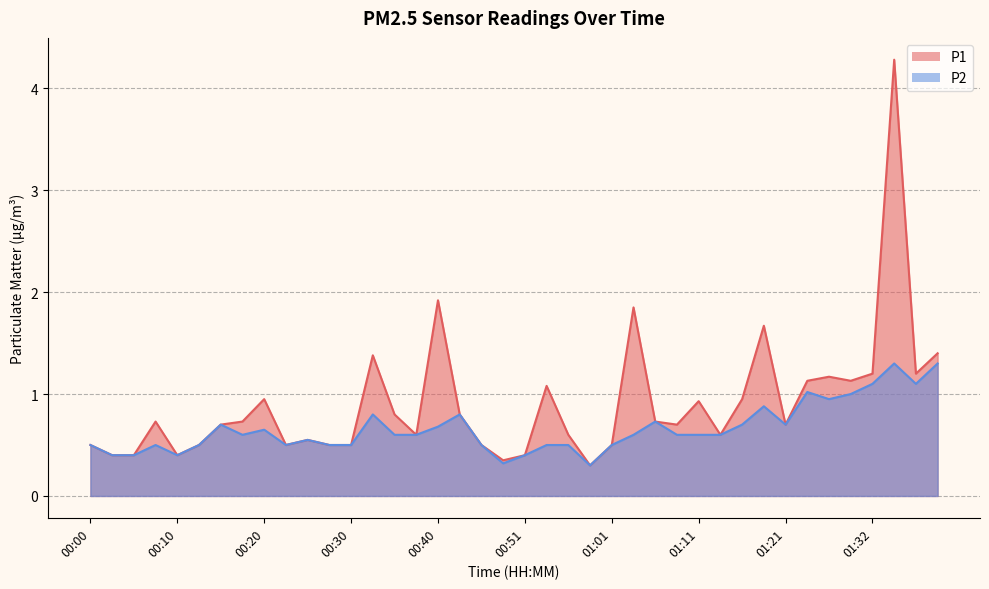

What is the difference between the second highest and minimum values in the P2 series?

1.0